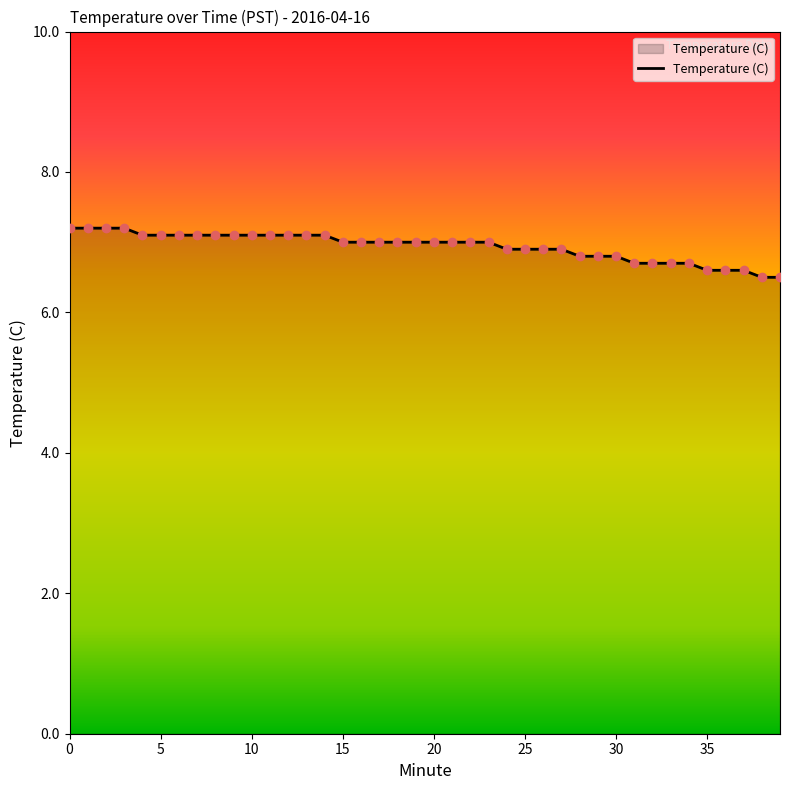

What is the maximum value shown in the chart?

7.2